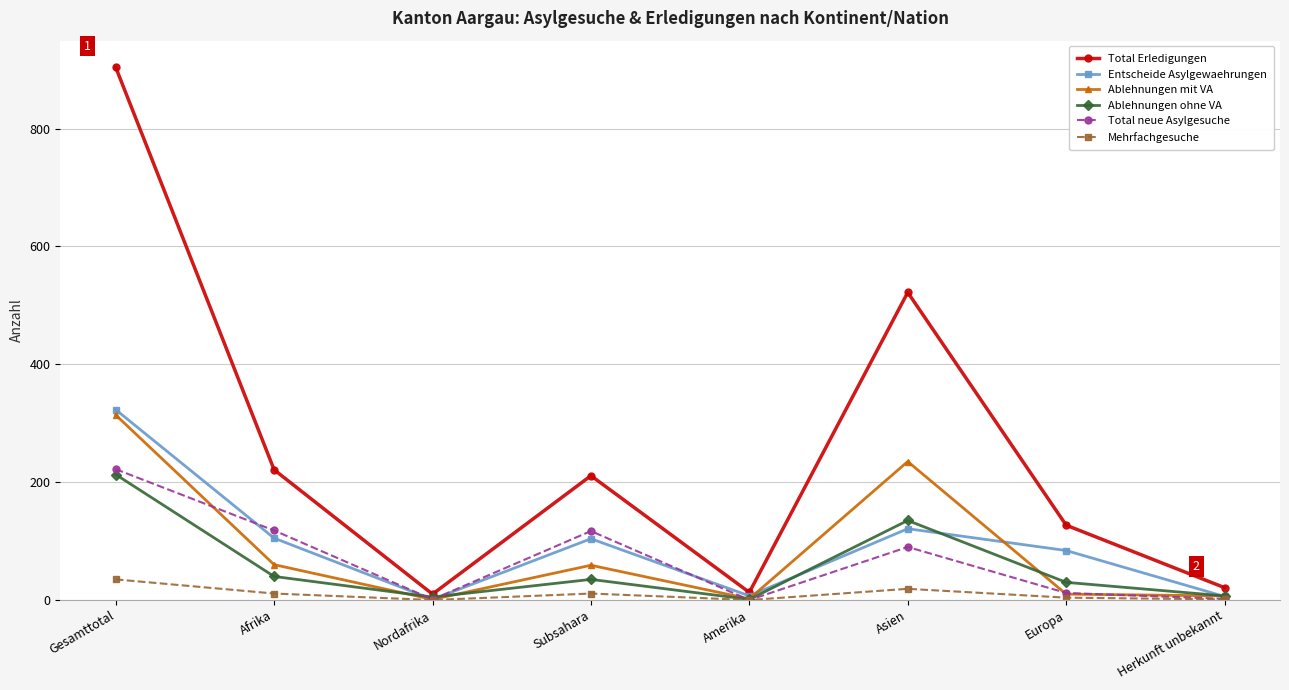

In Ablehnungen mit VA, how many points are higher than both neighbors (excluding endpoints)?

2